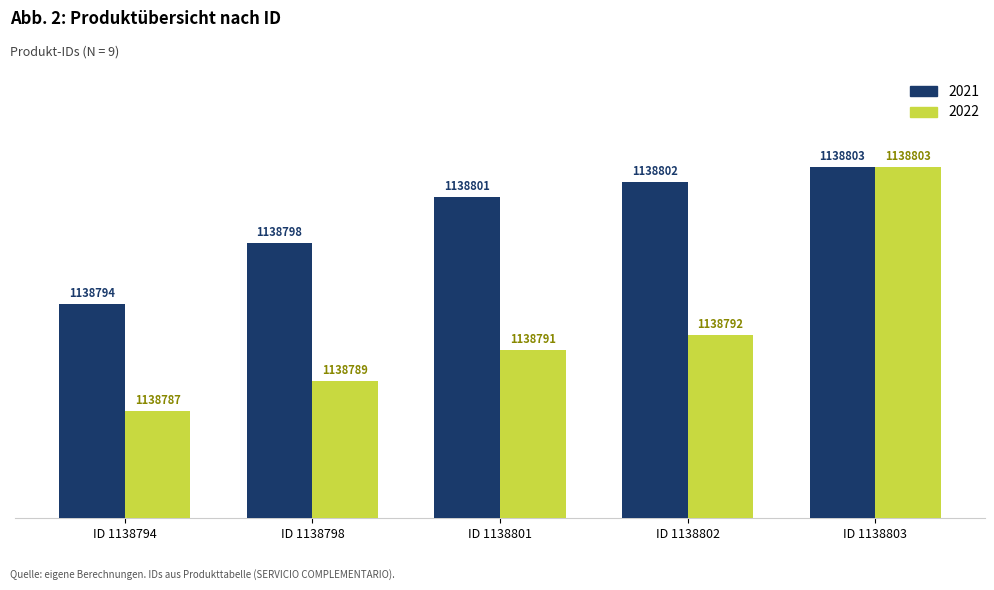

List the series in order of their peak value, lowest first.

2021, 2022